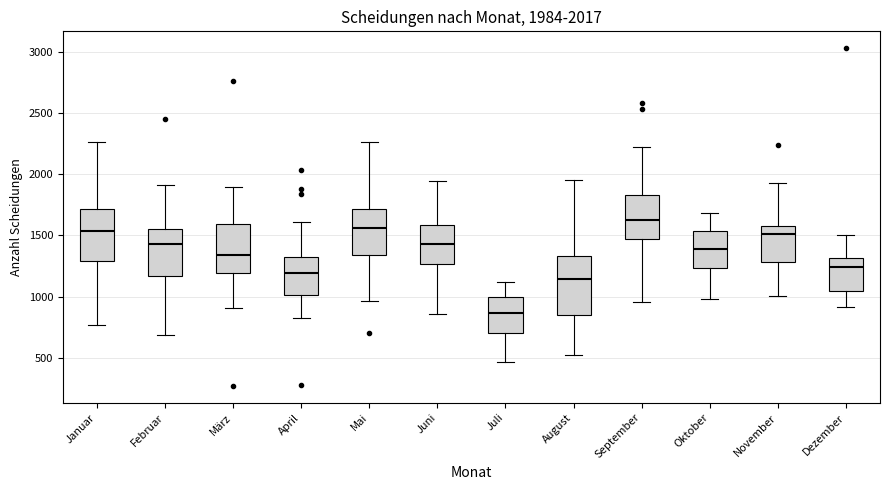

Which box is the tallest, from its lower edge to its upper edge?

August